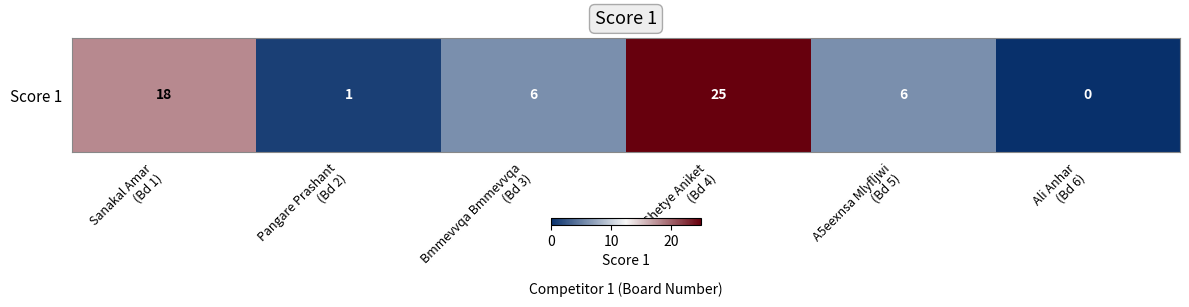

Rank the categories by value from highest to lowest.

Shetye Aniket
(Bd 4), Sanakal Amar
(Bd 1), Bmmevvqa Bmmevvqa
(Bd 3), A5eexnsa Mlyfljwi
(Bd 5), Pangare Prashant
(Bd 2), Ali Anhar
(Bd 6)